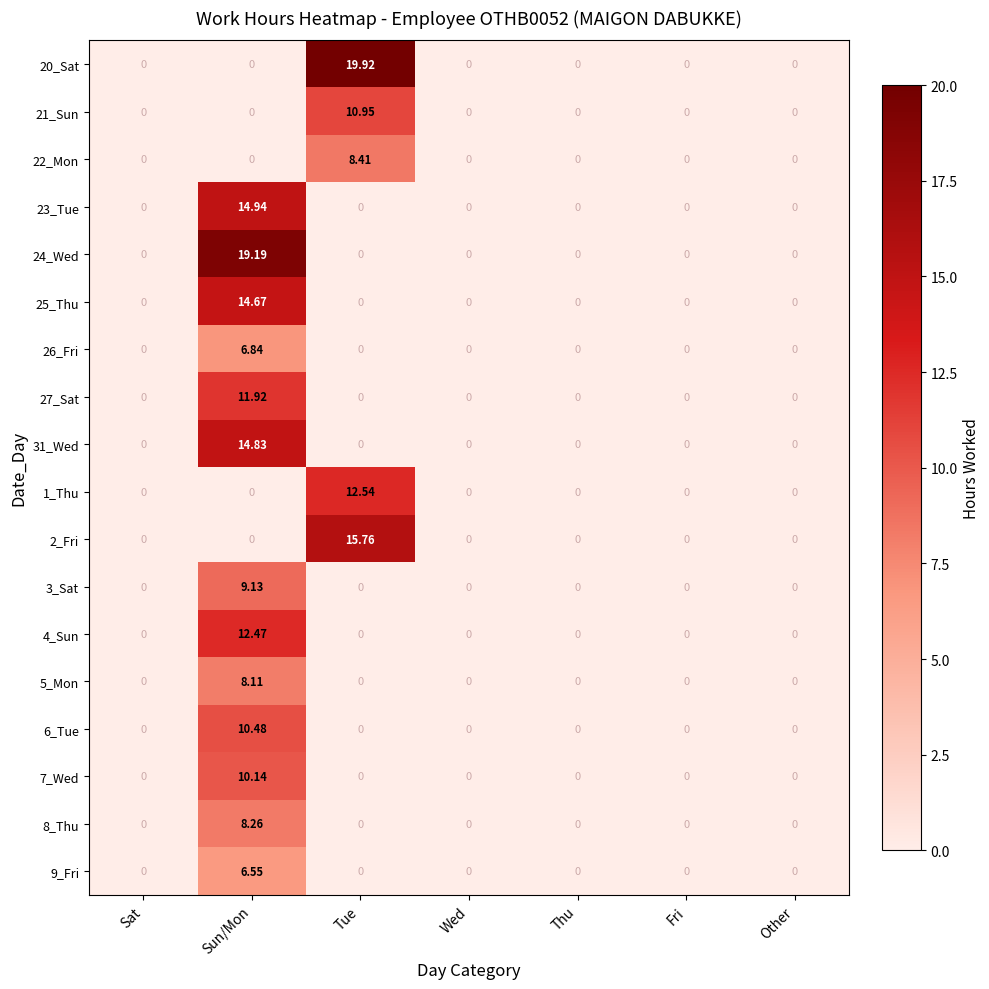

At which category is the sum across all series the highest?

Sun/Mon